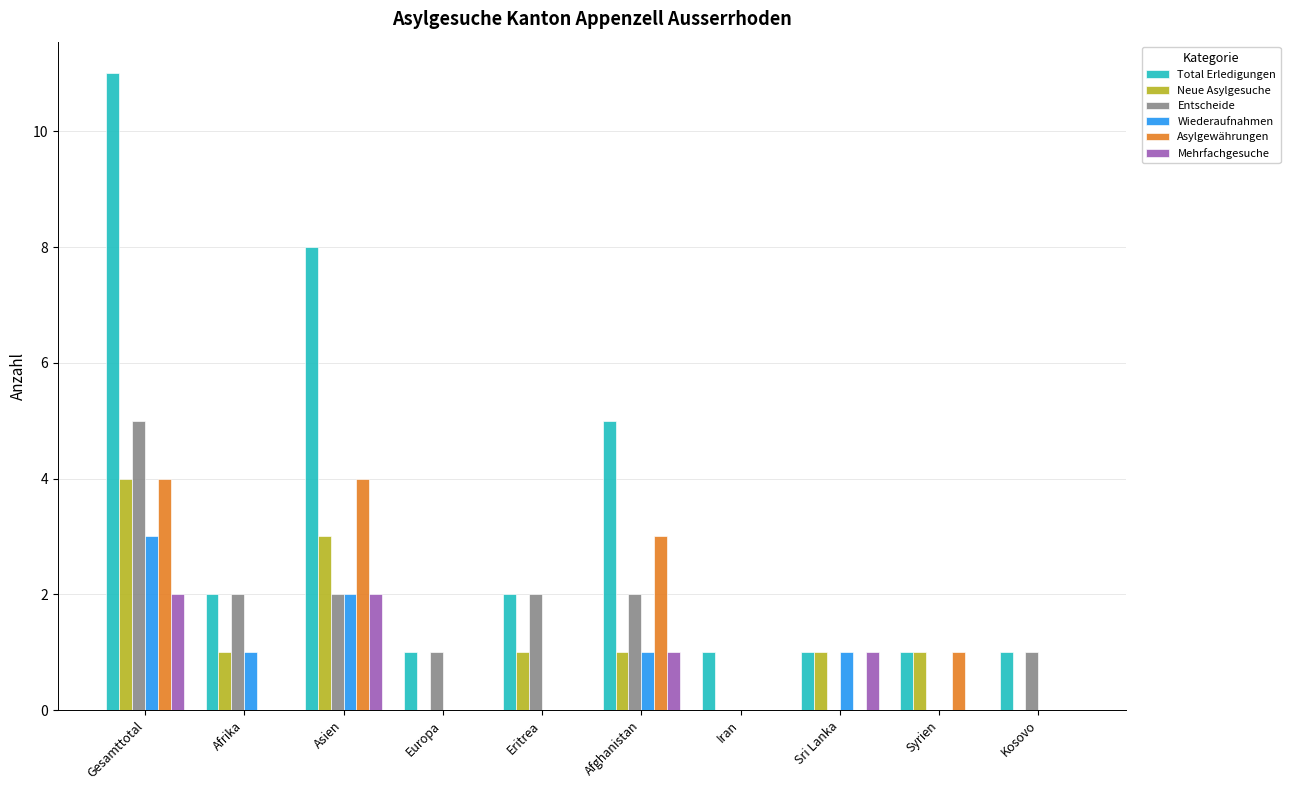

Which series has the largest total across all categories?

Total Erledigungen